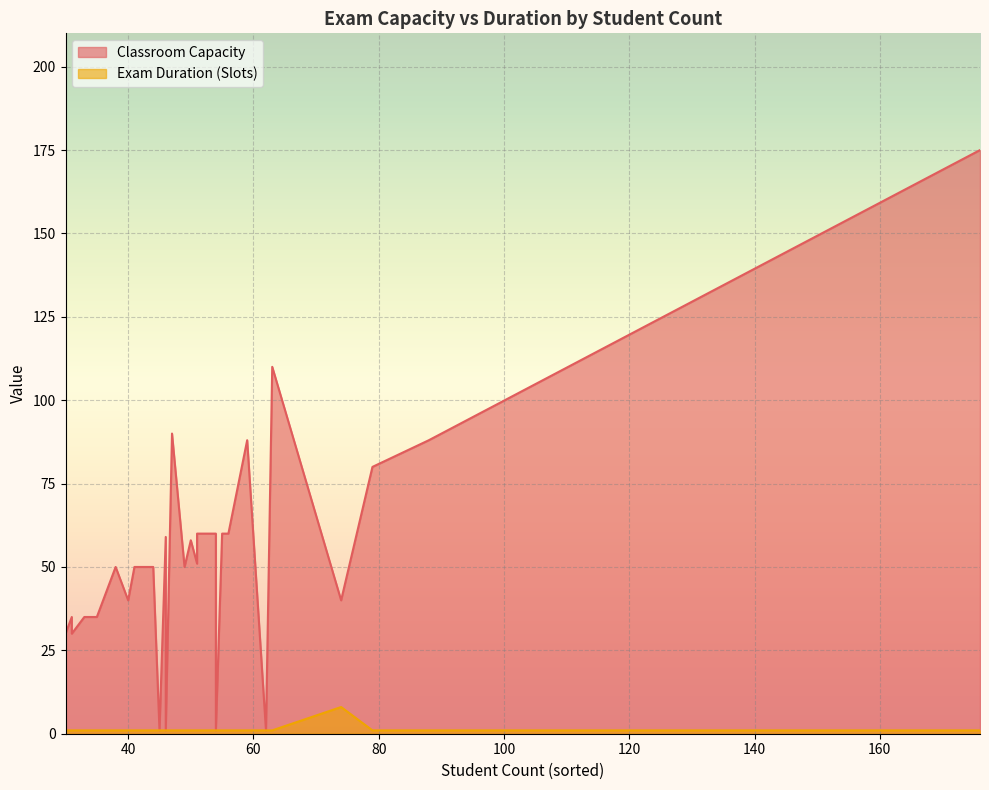

The Classroom Capacity series shows 134 at 79. True or false?

False